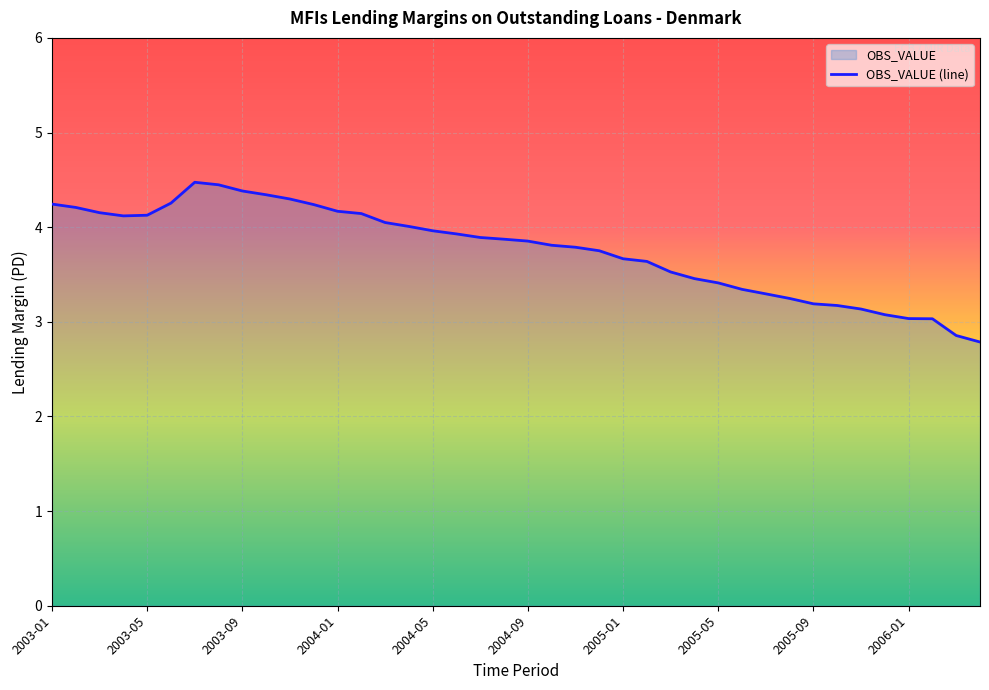

What is the change in value from 2003-12 to 2005-02?

-0.6